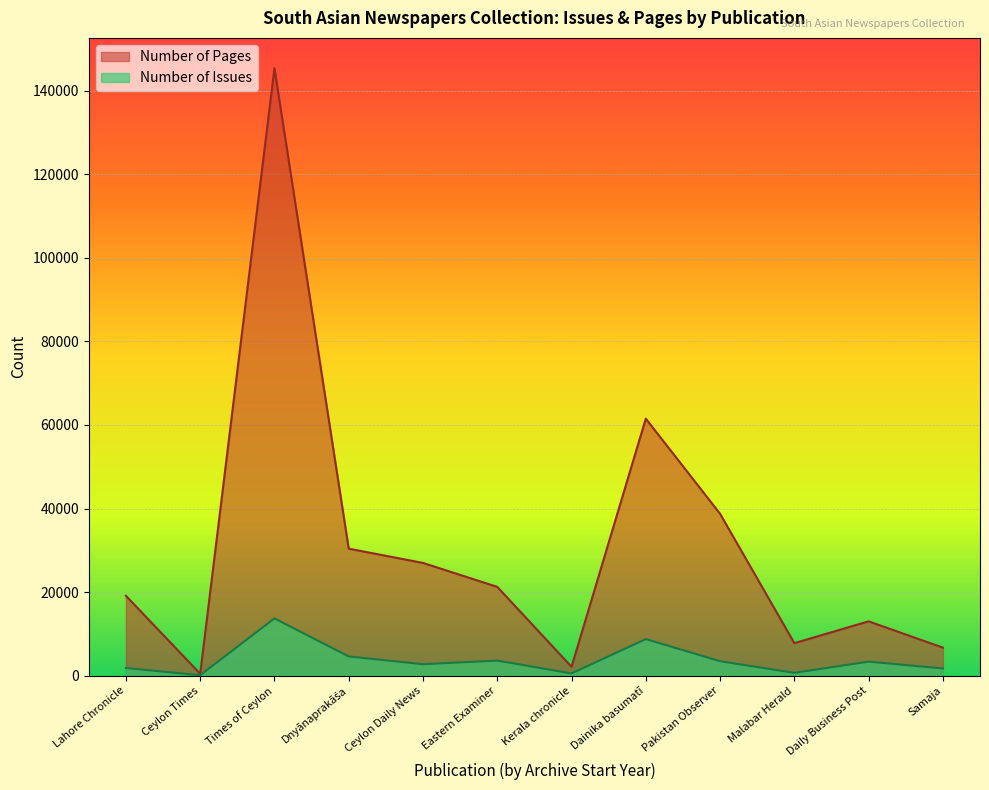

True or false: Number of Issues and Number of Pages cross at least once.

False